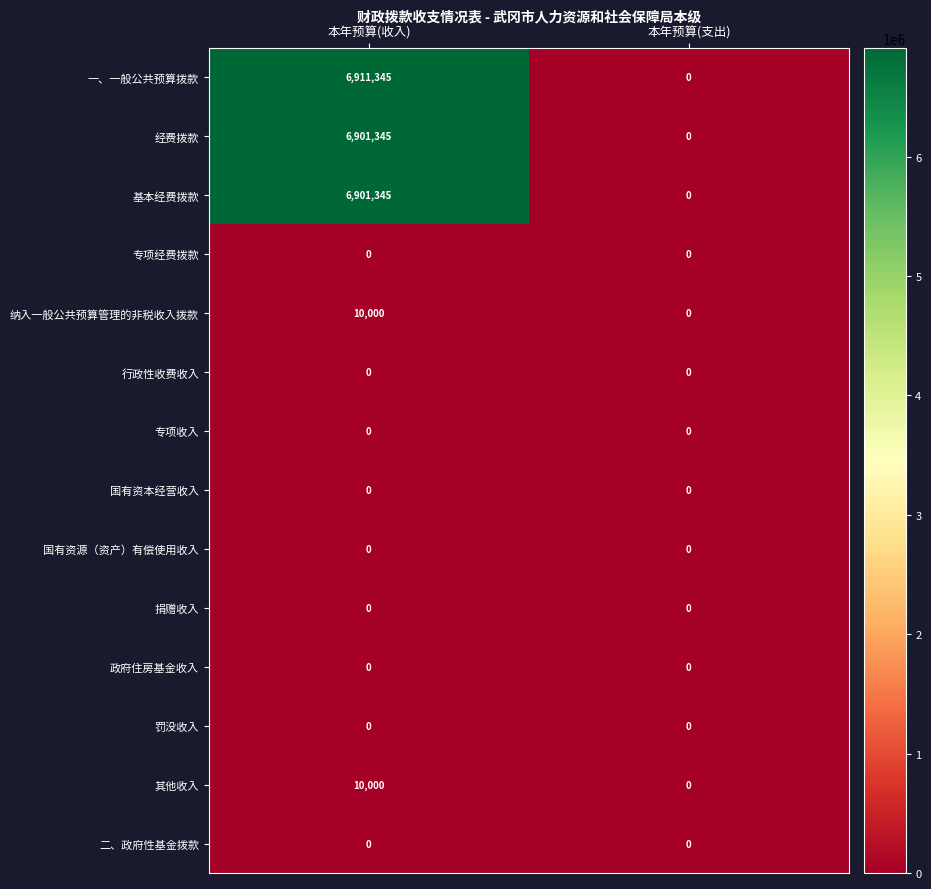

Which category has the highest value in the 经费拨款 series?

本年预算(收入)